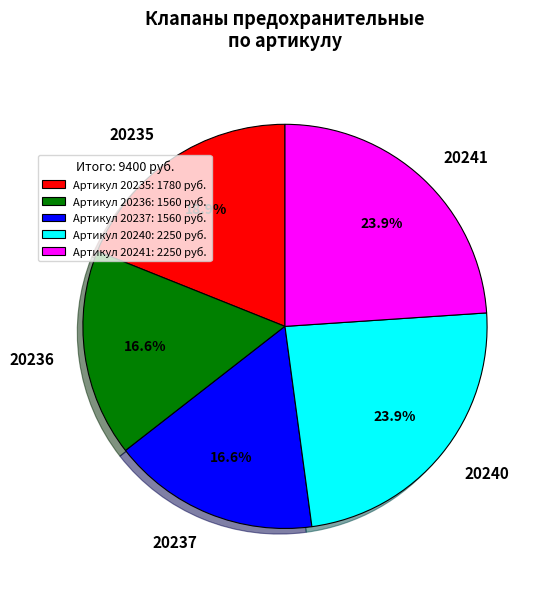

To the nearest percent, what portion does 20237 represent?

17%